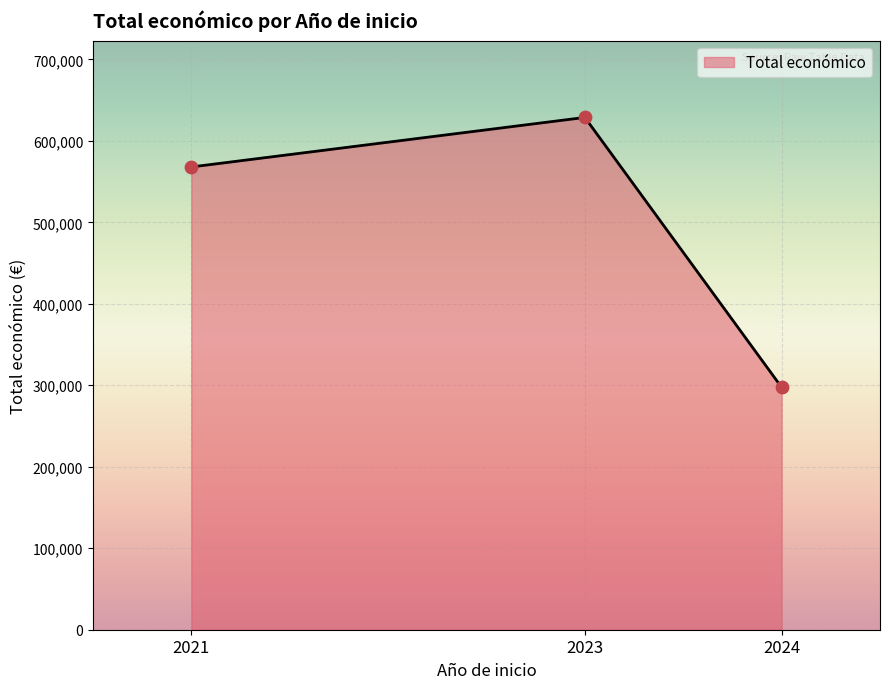

Which has a higher value, 2023 or 2021?

2023